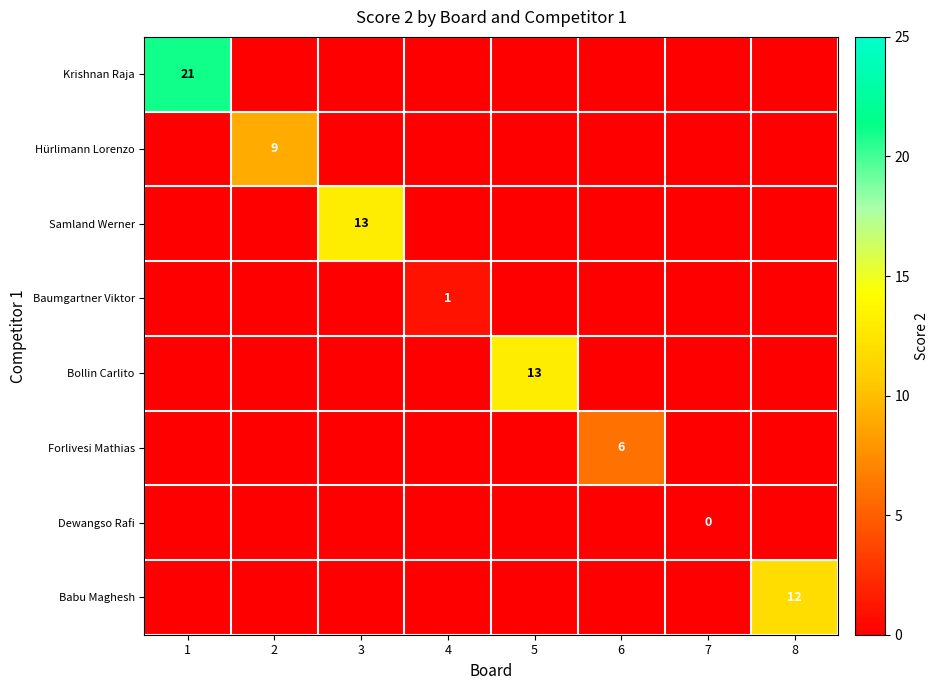

The value of Bollin Carlito at 5 is 13. True or false?

True